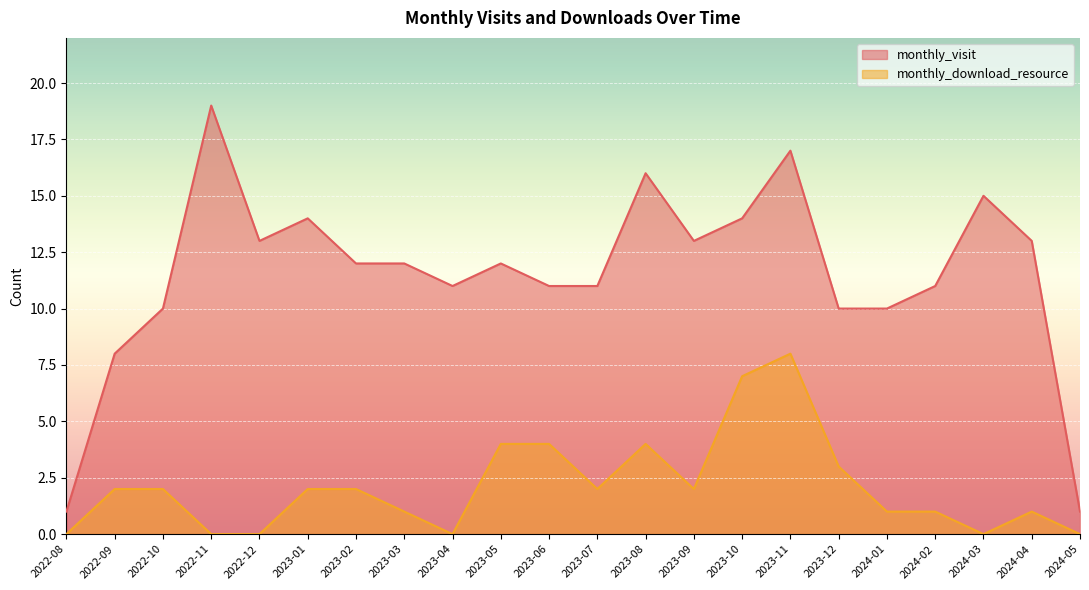

What is the label of the 18th point from the right?

2022-12